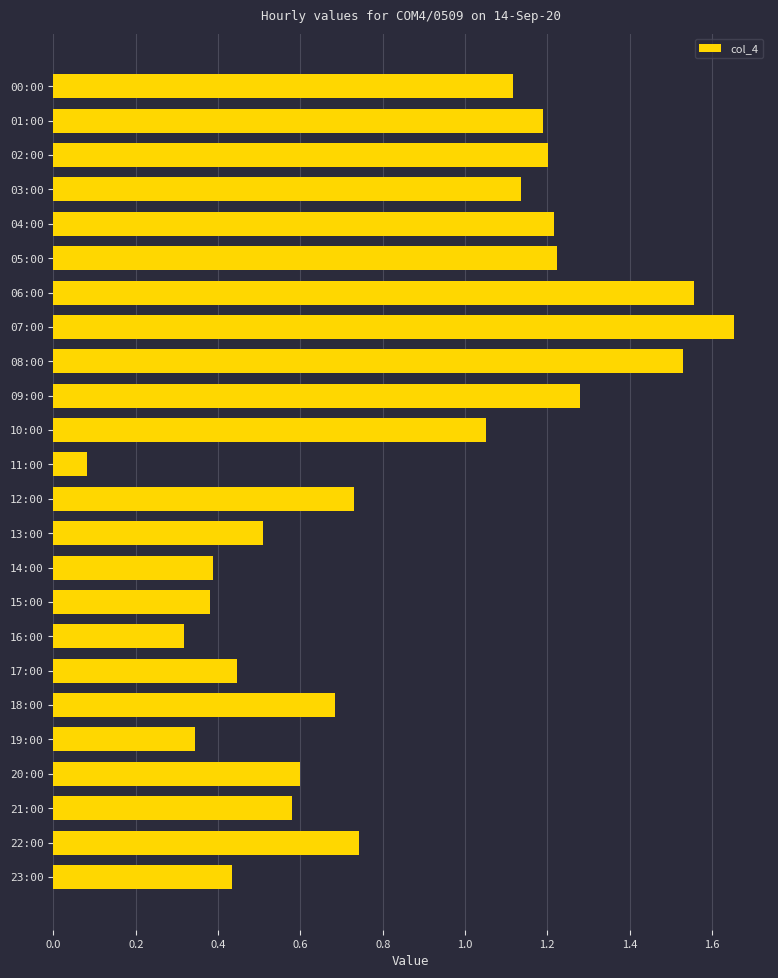

Which category has the lowest value across all series?

11:00